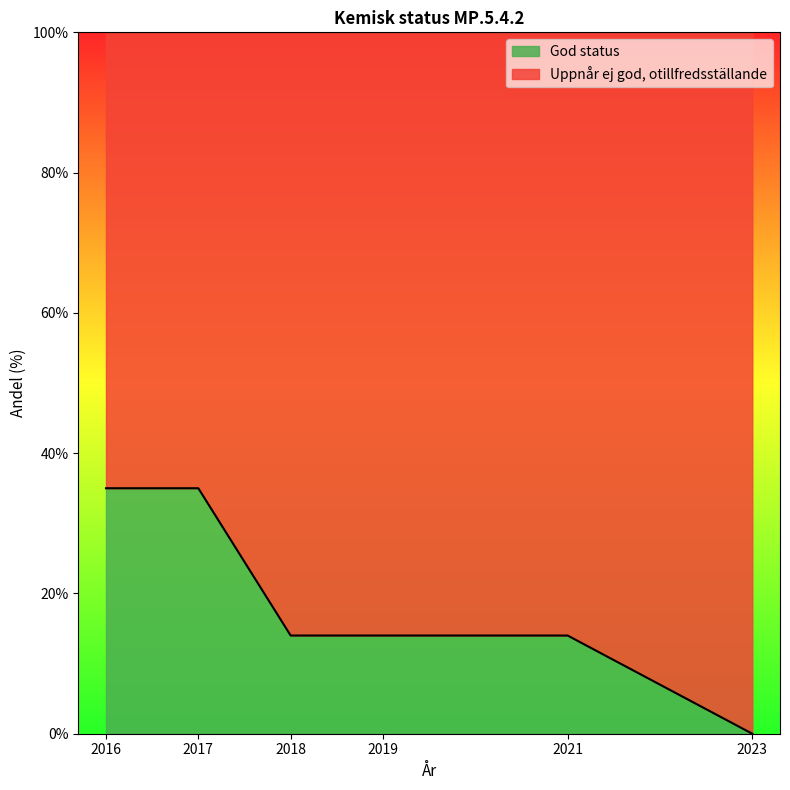

Count the number of values greater than 14.

2